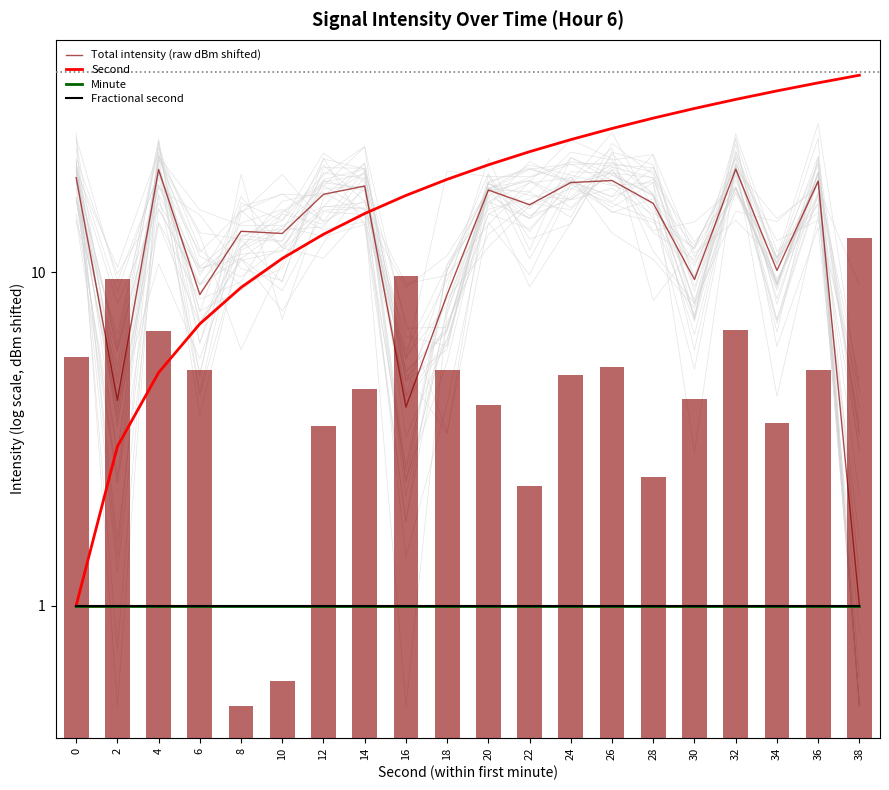

Reading left to right, extract all data points from this chart.

Total intensity (raw dBm shifted): 0=19.2	2=4.1	4=20.3	6=8.6	8=13.3	10=13.1	12=17.1	14=18.1	16=3.9	18=8.6	20=17.6	22=15.9	24=18.6	26=18.8	28=16.1	30=9.5	32=20.4	34=10.1	36=18.7	38=1.0
Second: 0=1.0	2=3.0	4=5.0	6=7.0	8=9.0	10=11.0	12=13.0	14=15.0	16=17.0	18=19.0	20=21.0	22=23.0	24=25.0	26=27.0	28=29.0	30=31.0	32=33.0	34=35.0	36=37.0	38=39.0
Minute: 0=1.0	2=1.0	4=1.0	6=1.0	8=1.0	10=1.0	12=1.0	14=1.0	16=1.0	18=1.0	20=1.0	22=1.0	24=1.0	26=1.0	28=1.0	30=1.0	32=1.0	34=1.0	36=1.0	38=1.0
Fractional second: 0=1.0	2=1.0	4=1.0	6=1.0	8=1.0	10=1.0	12=1.0	14=1.0	16=1.0	18=1.0	20=1.0	22=1.0	24=1.0	26=1.0	28=1.0	30=1.0	32=1.0	34=1.0	36=1.0	38=1.0